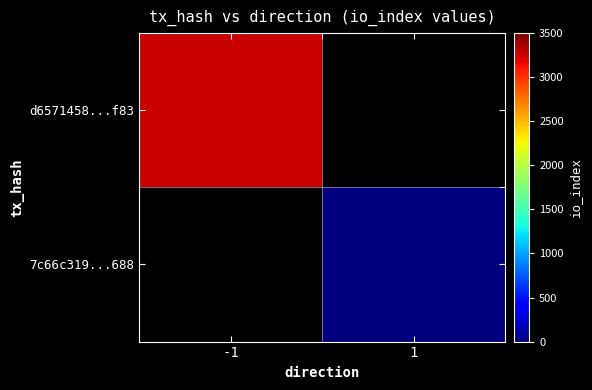

Which series has the largest range (max minus min)?

d6571458...f83